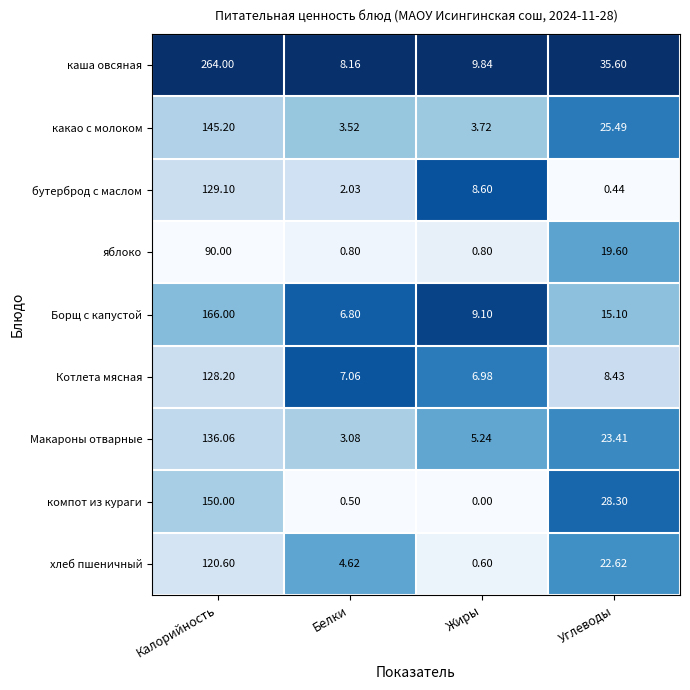

At which category does the chart reach its peak across all series?

Калорийность